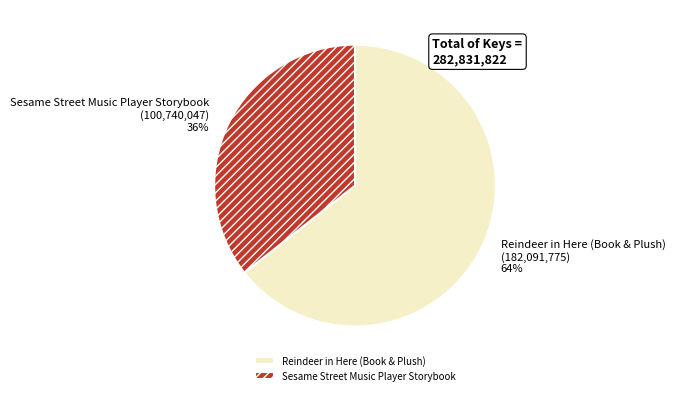

Count the number of slices in the pie.

2